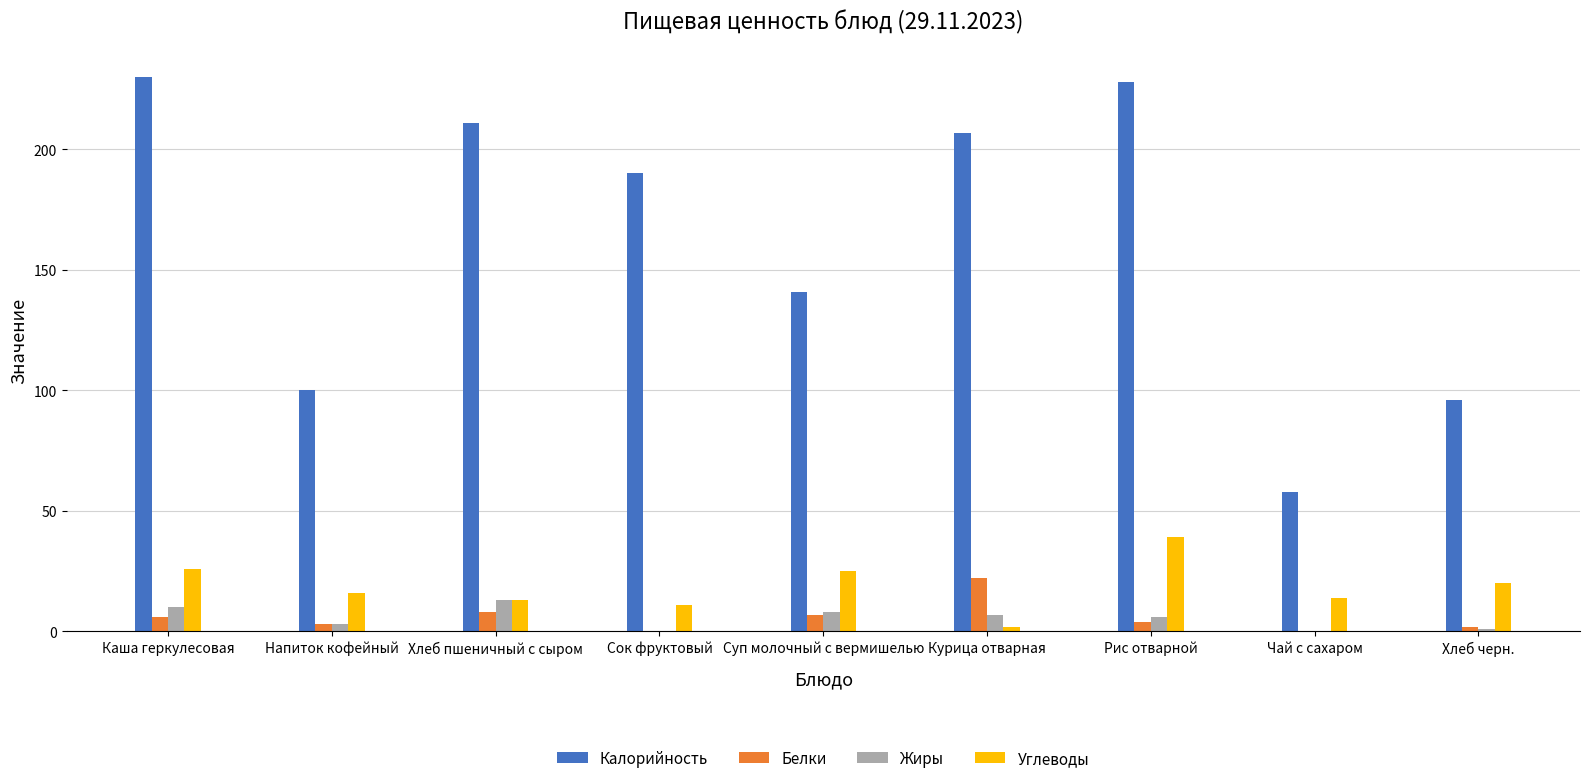

Which series changed the most between Каша геркулесовая and Хлеб черн.?

Калорийность